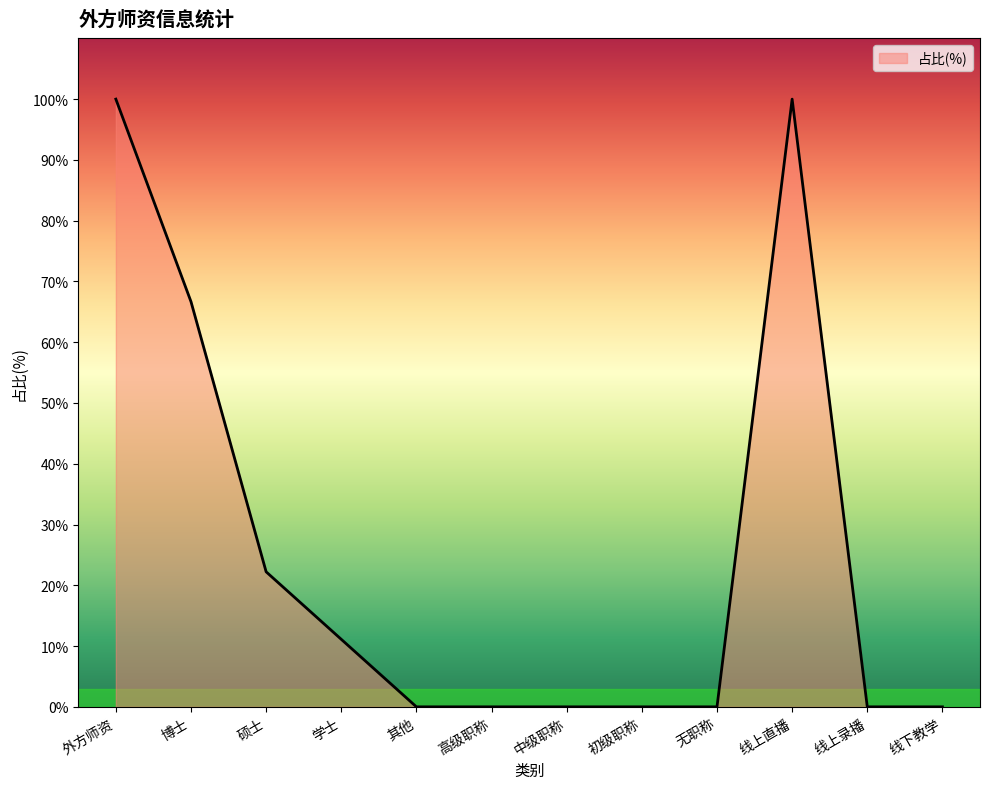

Reading left to right, what are all the values shown in this chart?

1.0	0.7	0.2	0.1	0.0	0.0	0.0	0.0	0.0	1.0	0.0	0.0